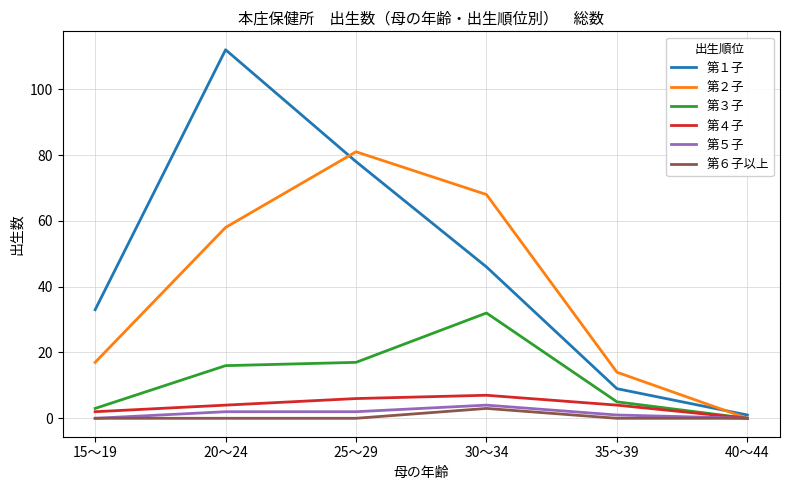

What is the total value across all series at 40～44?

1